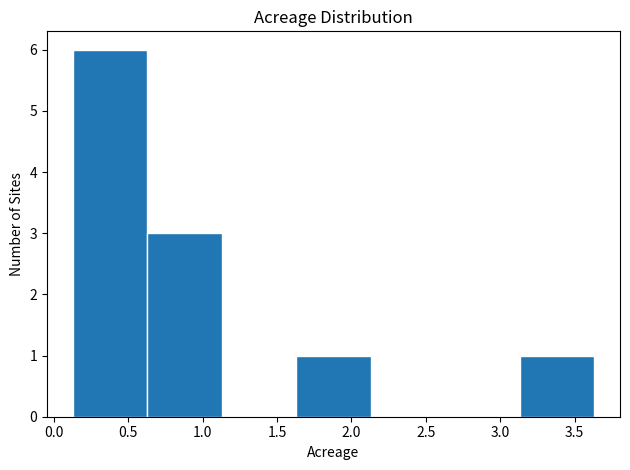

What is the height of the bar covering 0.13 to 0.63 on the x-axis? Neither the bar edges nor the heights are printed on the chart, so give them approximately, as read against the axes.

6